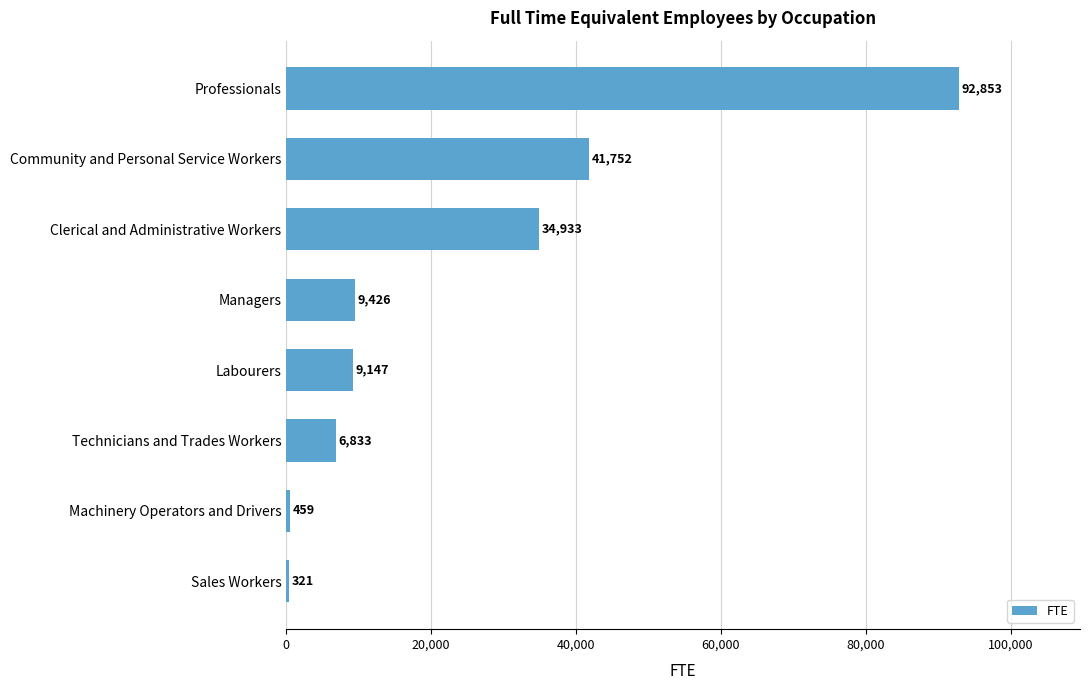

What is the ratio of the value at Clerical and Administrative Workers to the value at Professionals?

0.4